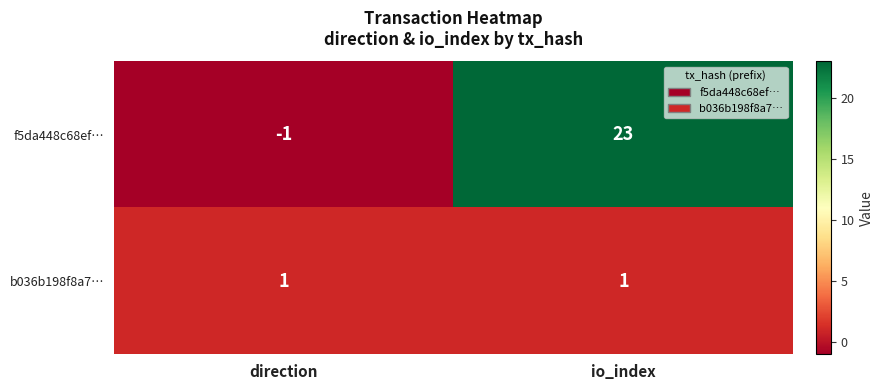

Which category has the highest value in the f5da448c68ef… series?

io_index